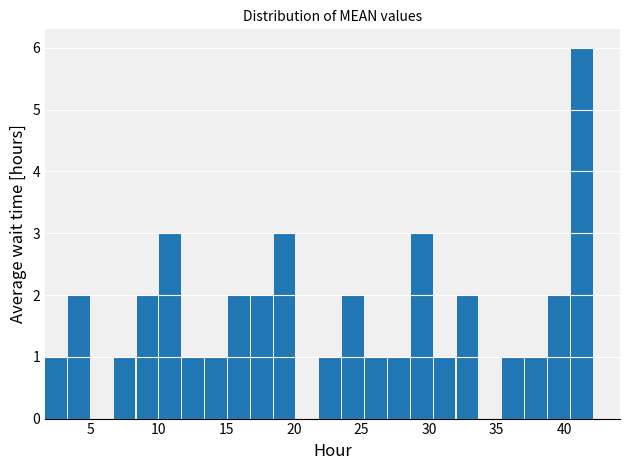

Around what value on the x-axis is the tallest bar? Give the approximate position of its centre, as read against the axis.

41.5